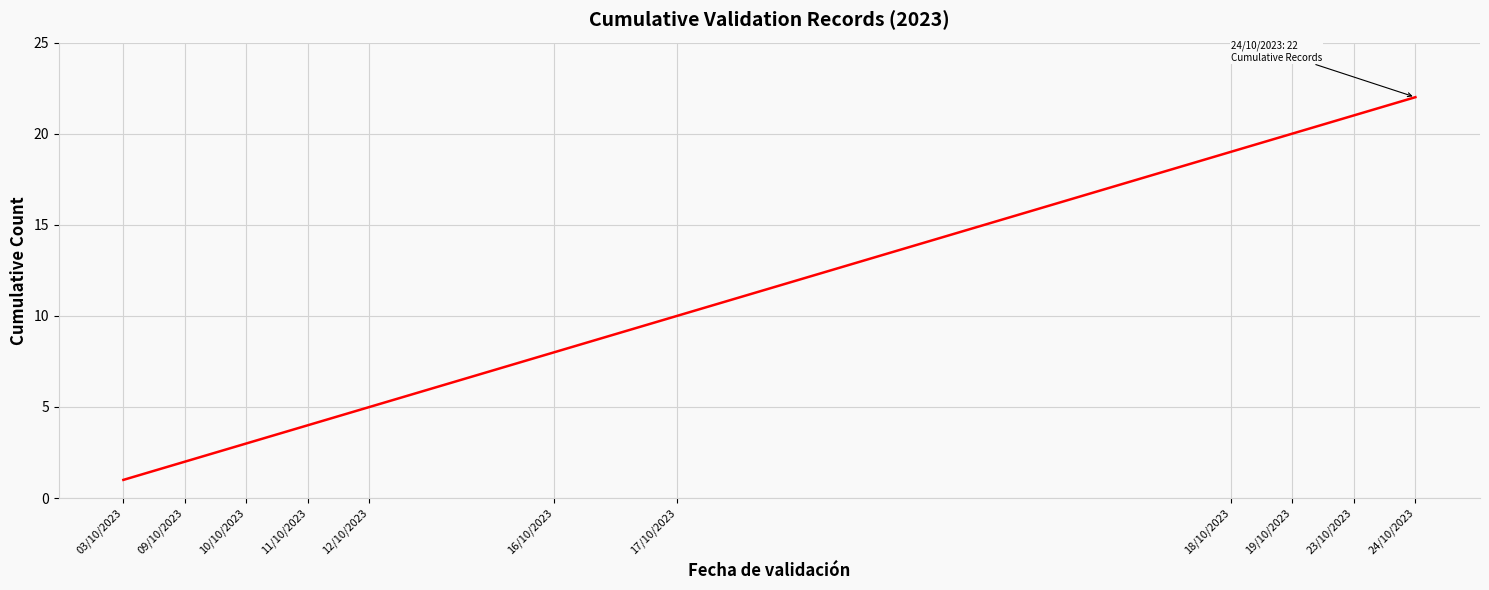

What is the maximum value shown in the chart?

22